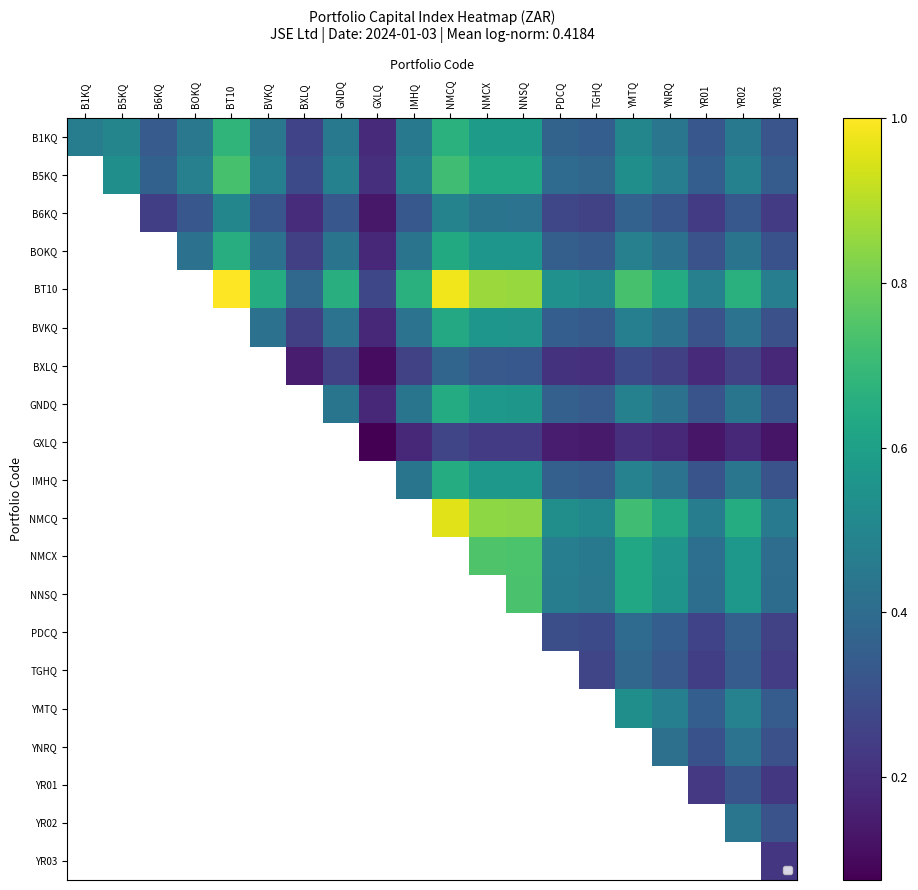

What is the difference between the second highest and minimum values in the B1KQ series?

0.5